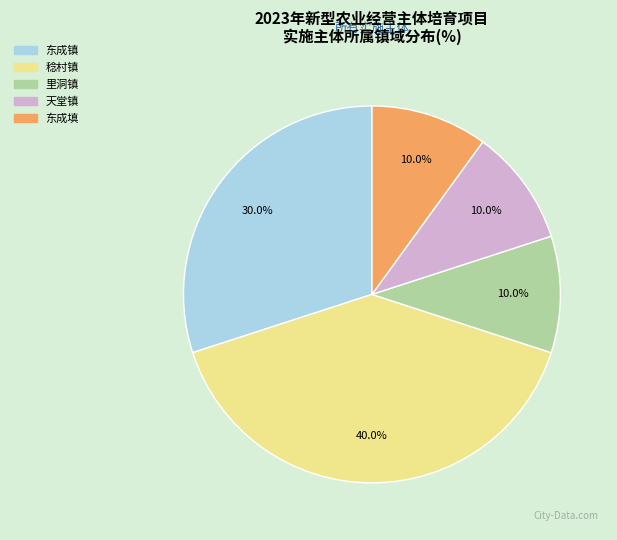

What percentage is the 稔村镇 slice, to the nearest percent?

40%